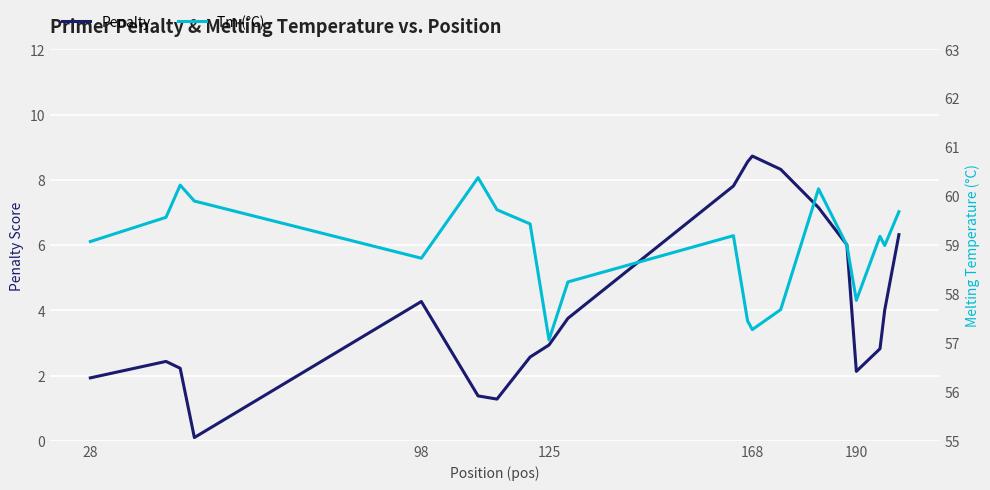

True or false: Tm (°C) and Penalty intersect in this chart.

False